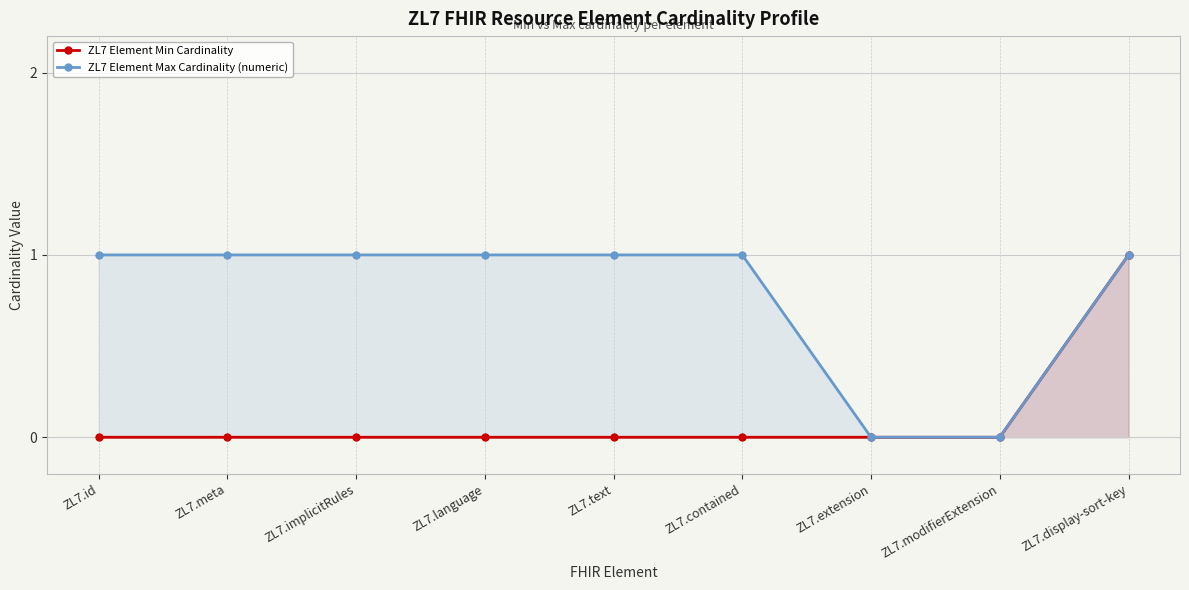

List the series in order of their peak value, lowest first.

ZL7 Element Min Cardinality, ZL7 Element Max Cardinality (numeric)